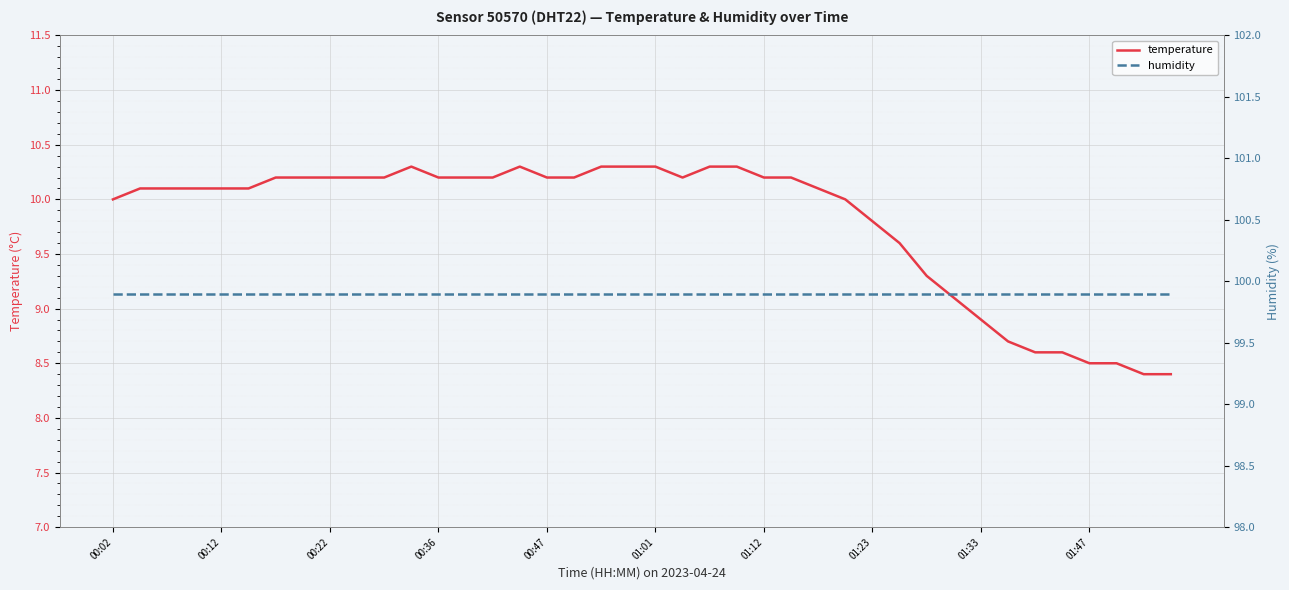

The value of temperature at 00:02 is 10.0. True or false?

True